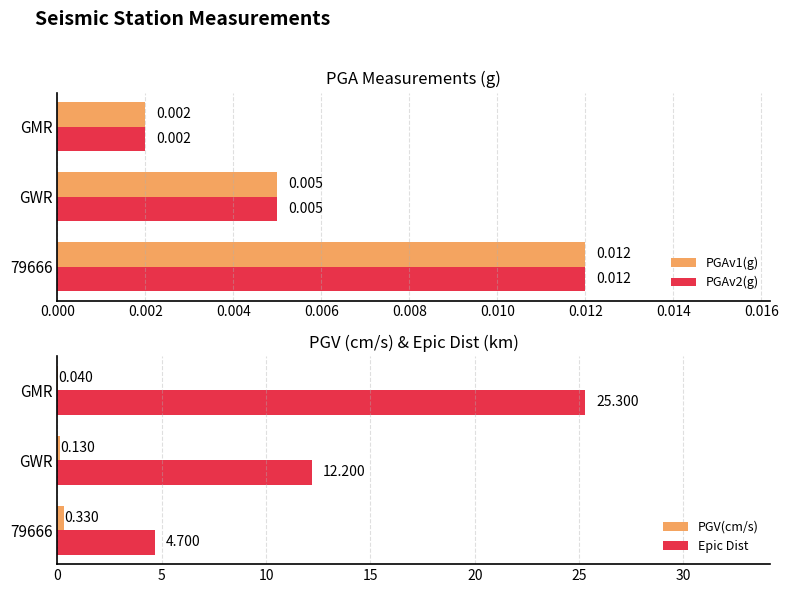

At which label does Epic Dist reach its peak?

GMR